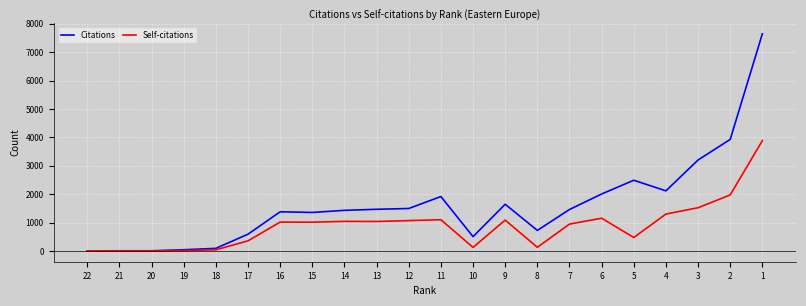

What are all the series names shown in the legend?

Citations, Self-citations